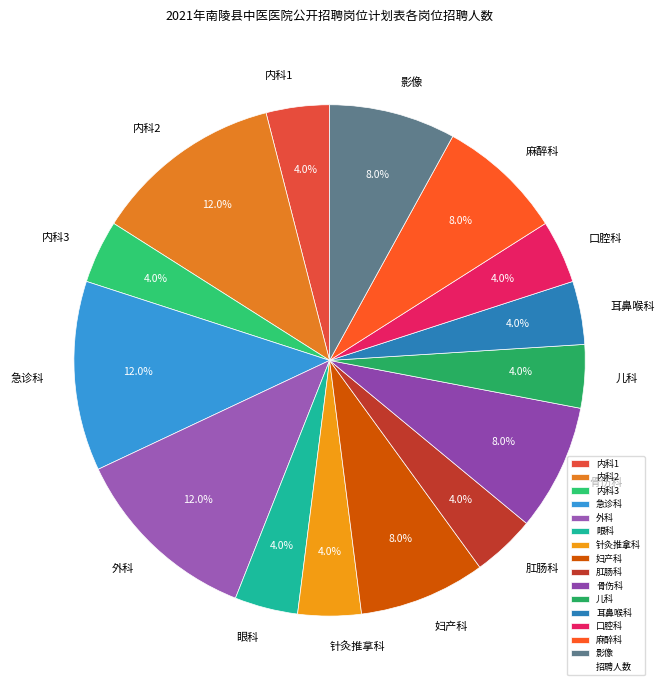

Count the number of slices in the pie.

15